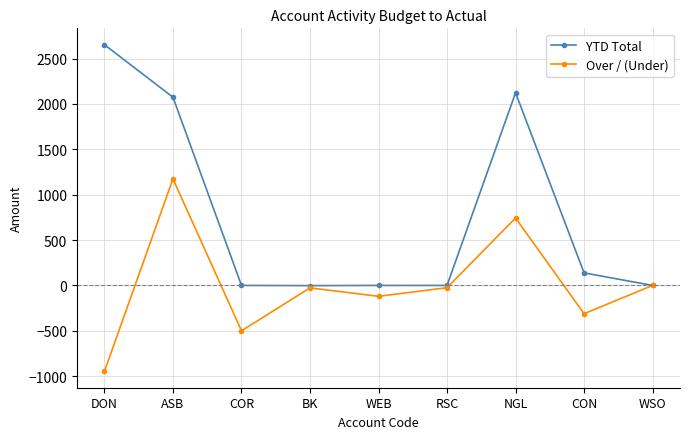

List the series in order of their peak value, lowest first.

Over / (Under), YTD Total